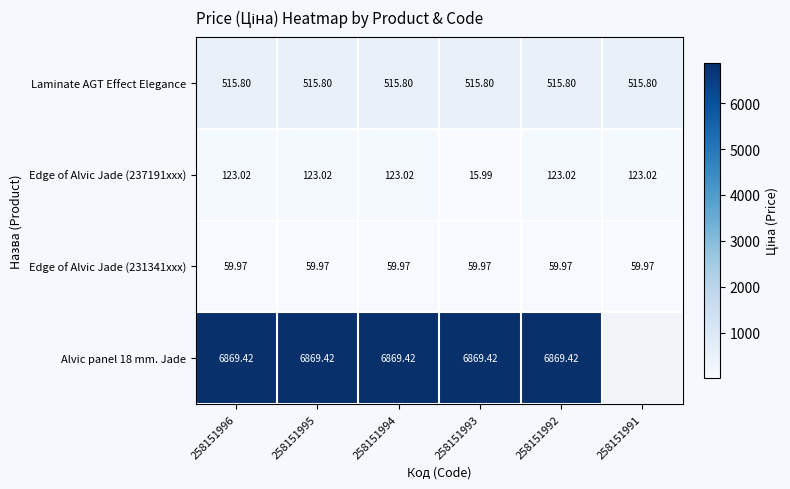

What is the difference between the Edge of Alvic Jade (237191xxx) values at 258151993 and 258151992?

107.0